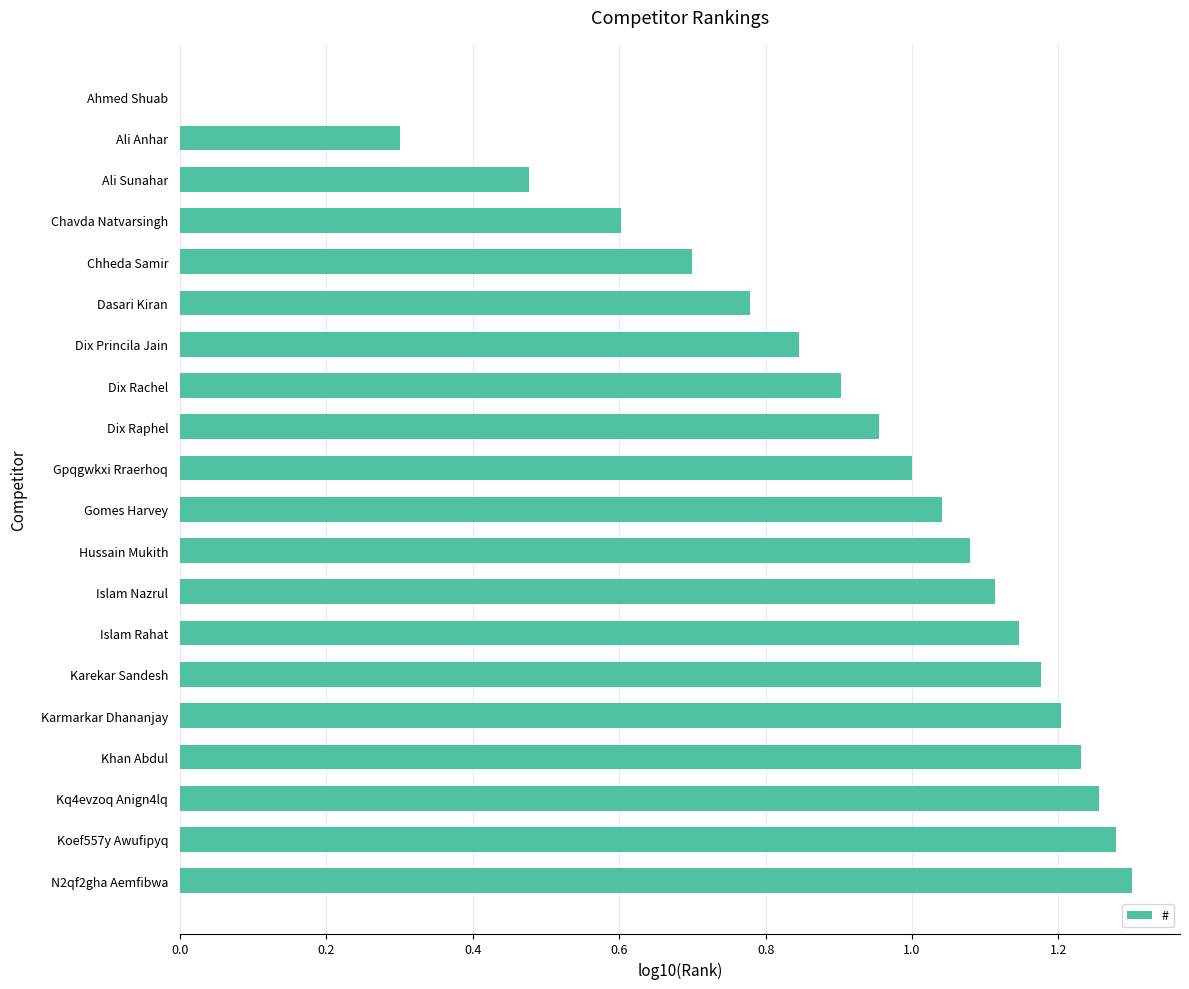

What is the ratio of the value at Islam Nazrul to the value at Khan Abdul?

0.9